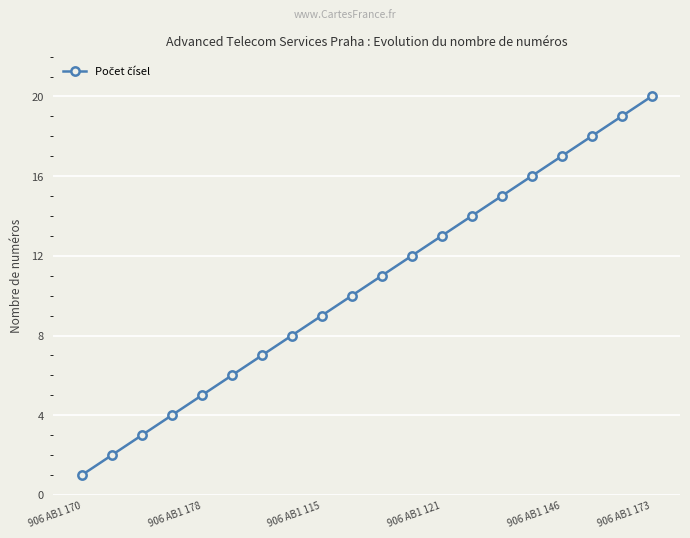

What is the minimum value shown in the chart?

1